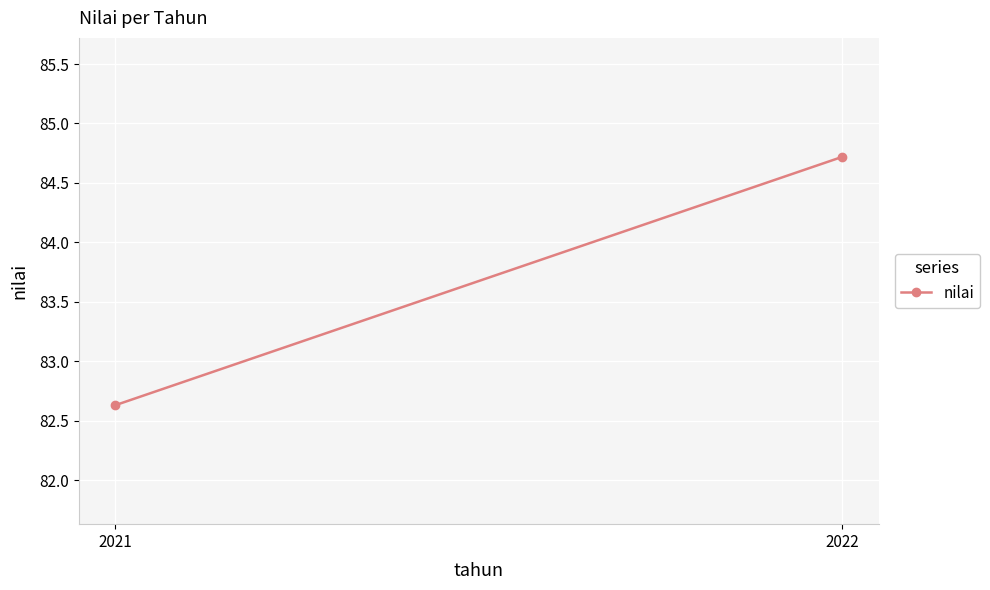

What is the smallest value displayed?

82.6